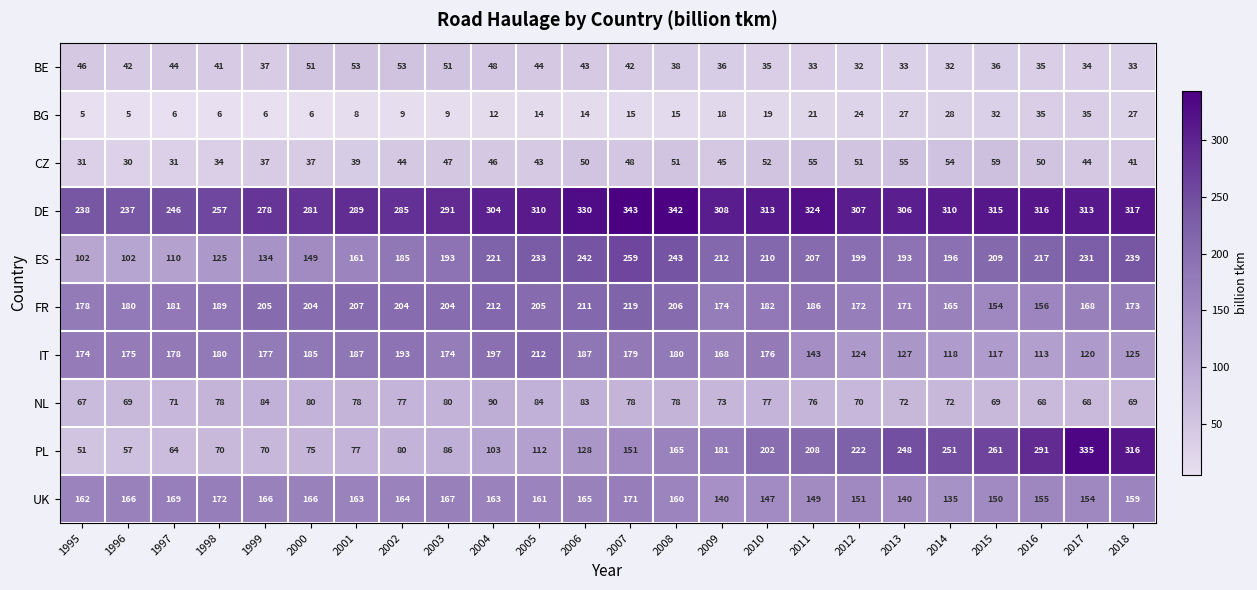

What is the difference between the maximum and minimum values in the PL series?

284